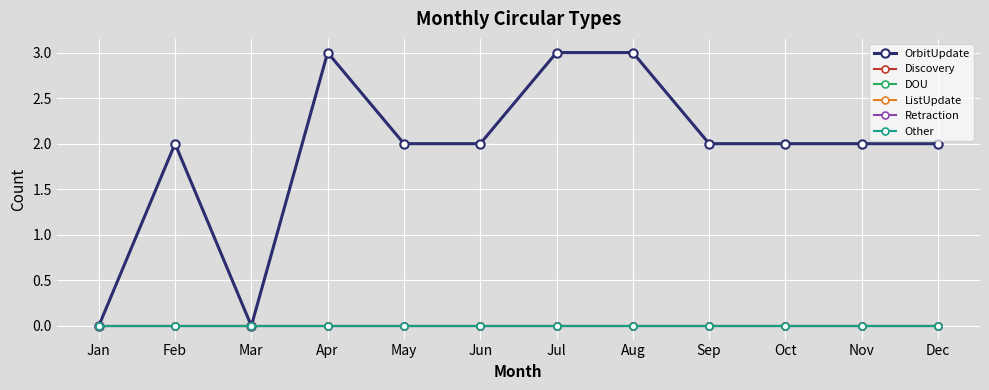

Which series has the largest range (max minus min)?

OrbitUpdate